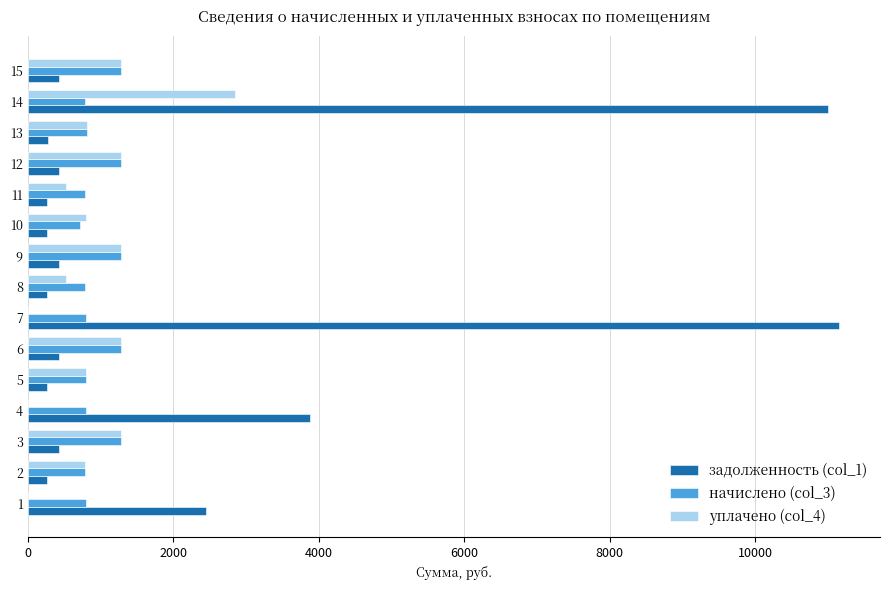

The value of уплачено (col_4) at 1 is 920.3. True or false?

False